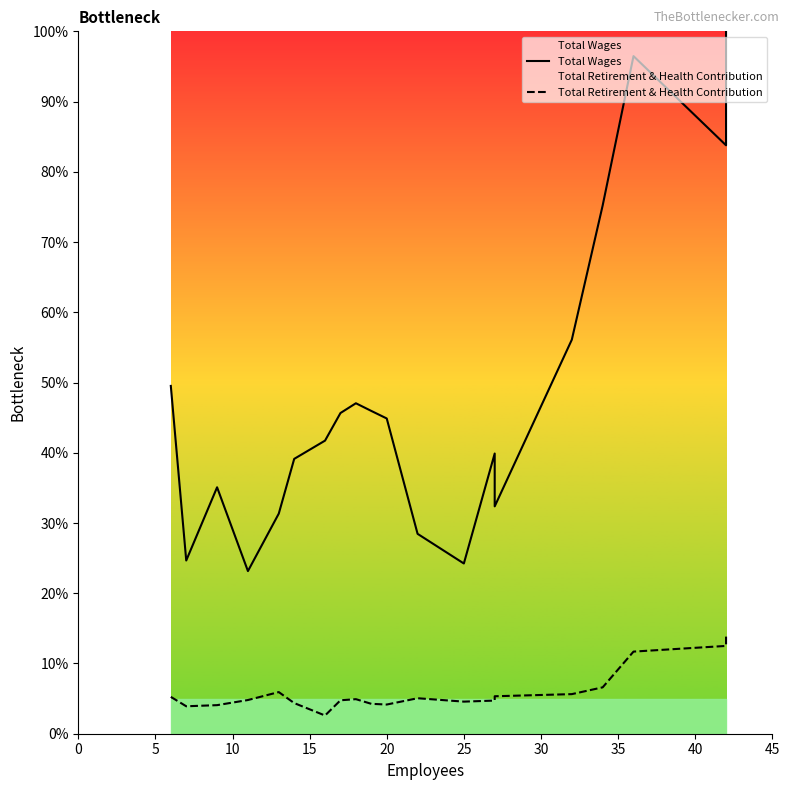

How many values in the Total Wages series exceed 44?

10